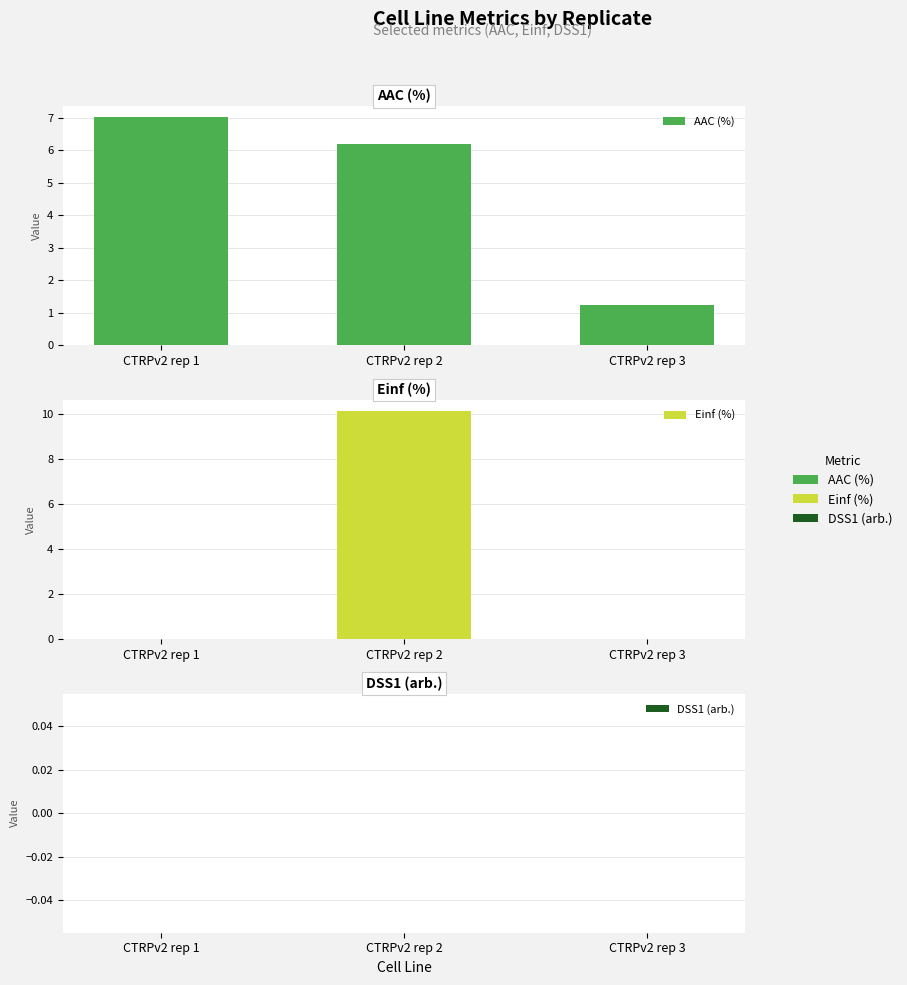

What is the difference between the highest and lowest values at CTRPv2 rep 3?

1.2